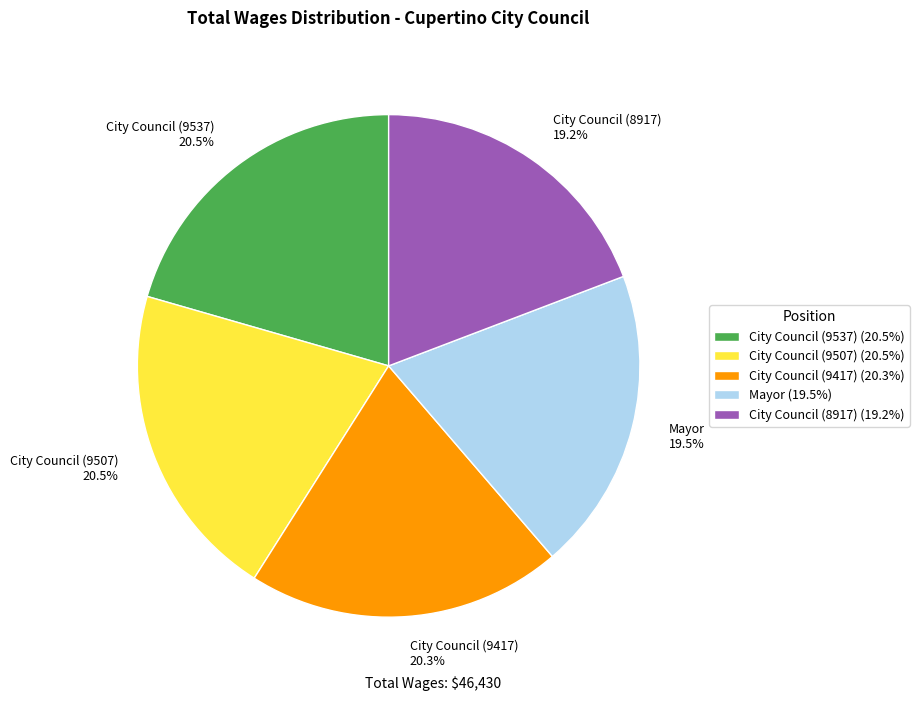

How many slices are in this pie chart?

5